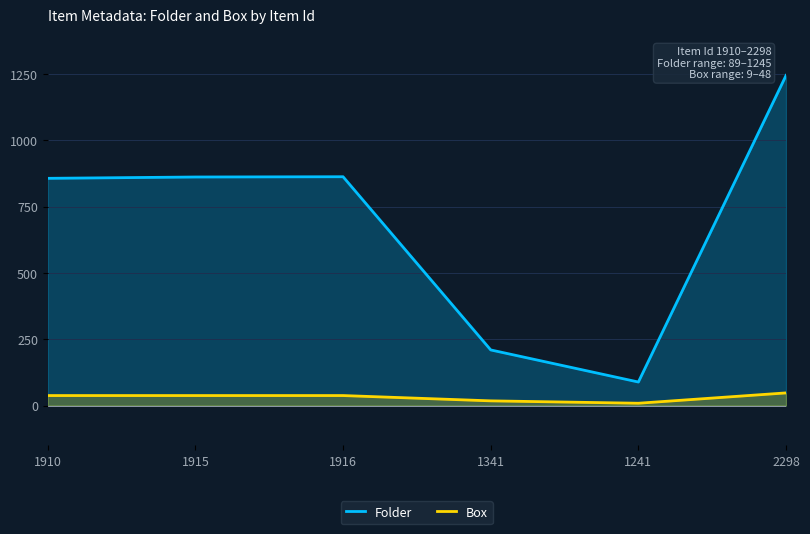

Is it true that Box equals 38 at 1916?

True